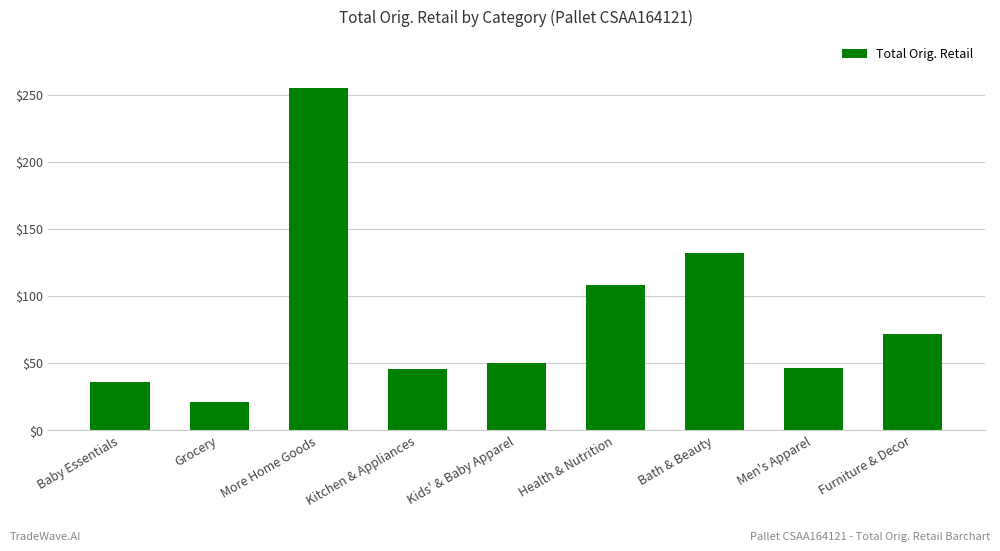

At which label is the value closest to 137?

Bath & Beauty